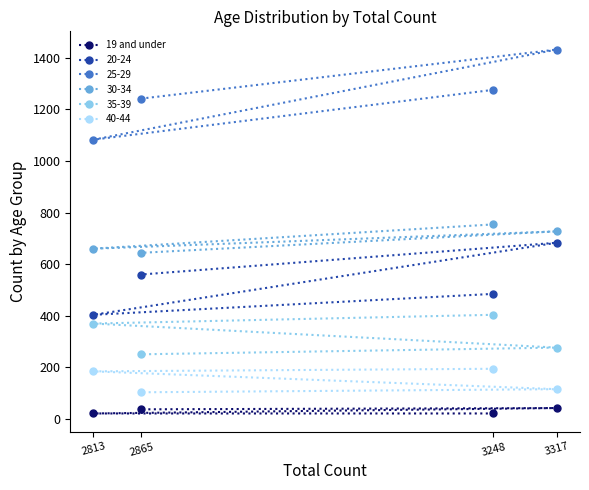

How many interior local peaks (higher than both neighbors) does the data have?

1